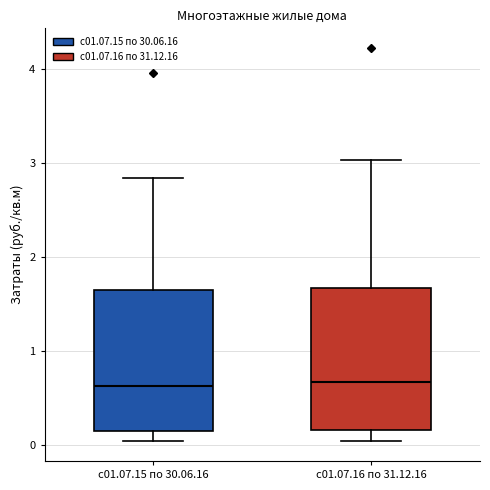

Where does the lower whisker of the box for с01.07.16 по 31.12.16 end on the y-axis? The values are not printed on the chart, so give them approximately, as read against the axis.

0.0